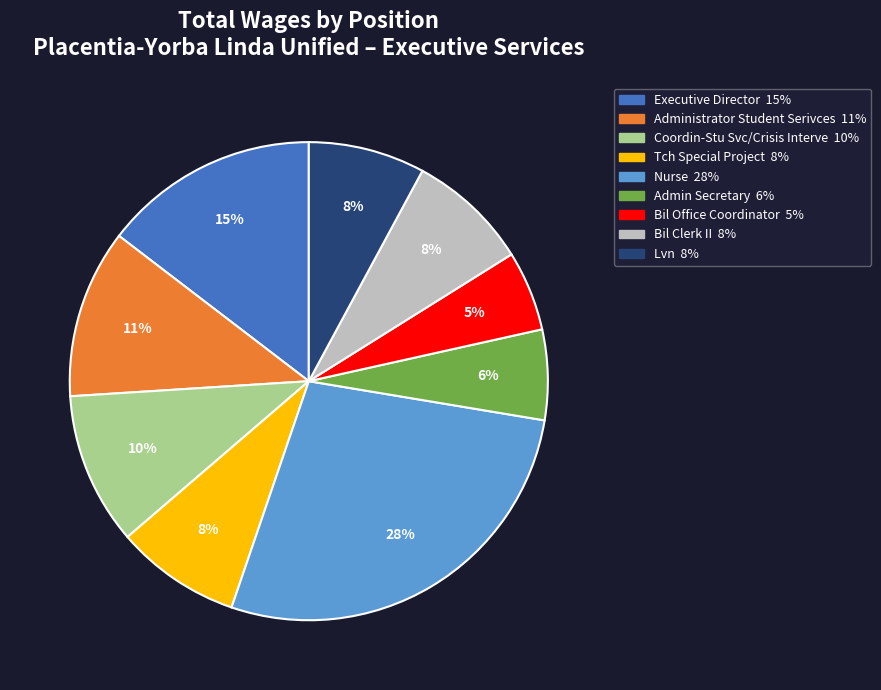

To the nearest percent, what percentage of the pie is Coordin-Stu Svc/Crisis Interve?

10%